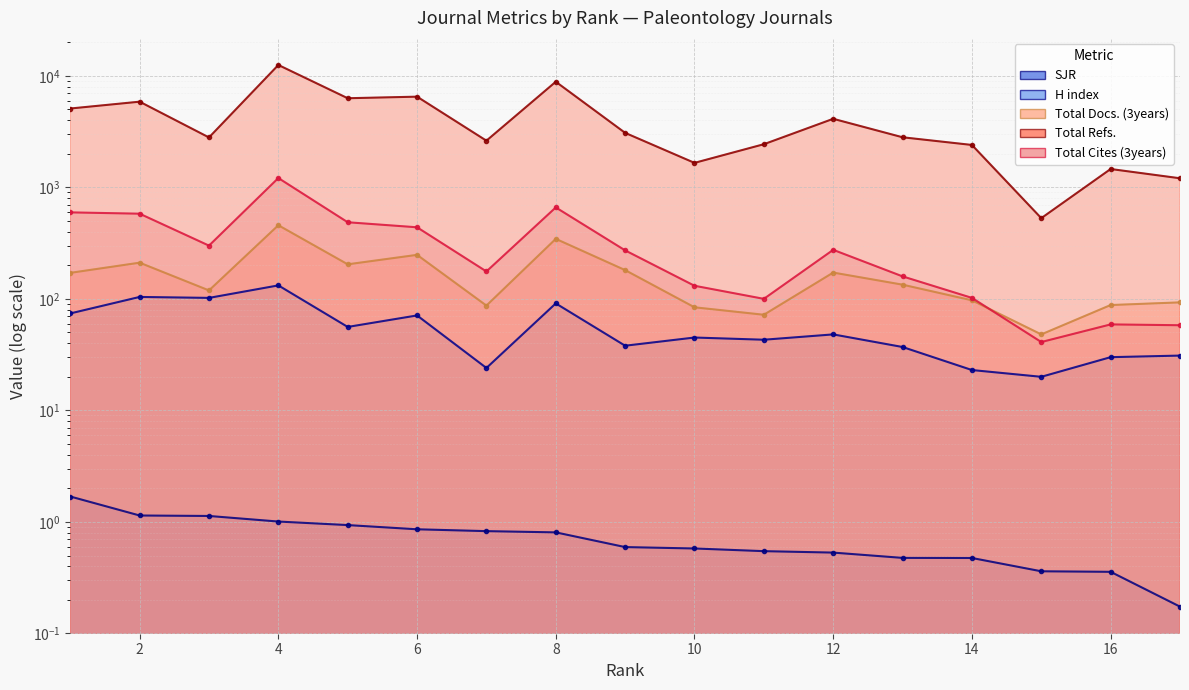

What is the maximum value for SJR?

1.7